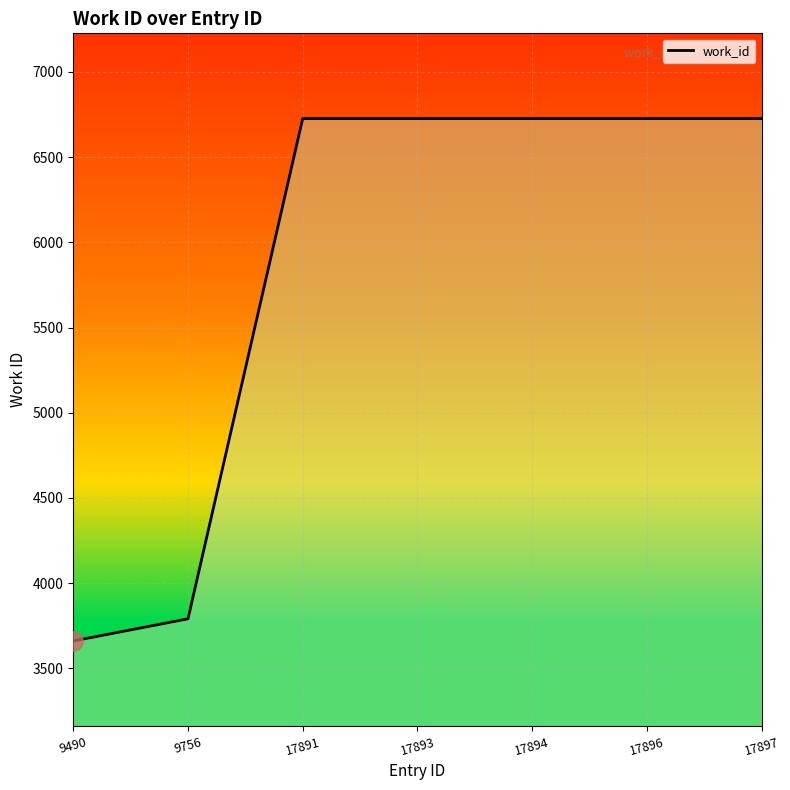

True or false: there are more than 2 points higher than both neighbors.

False